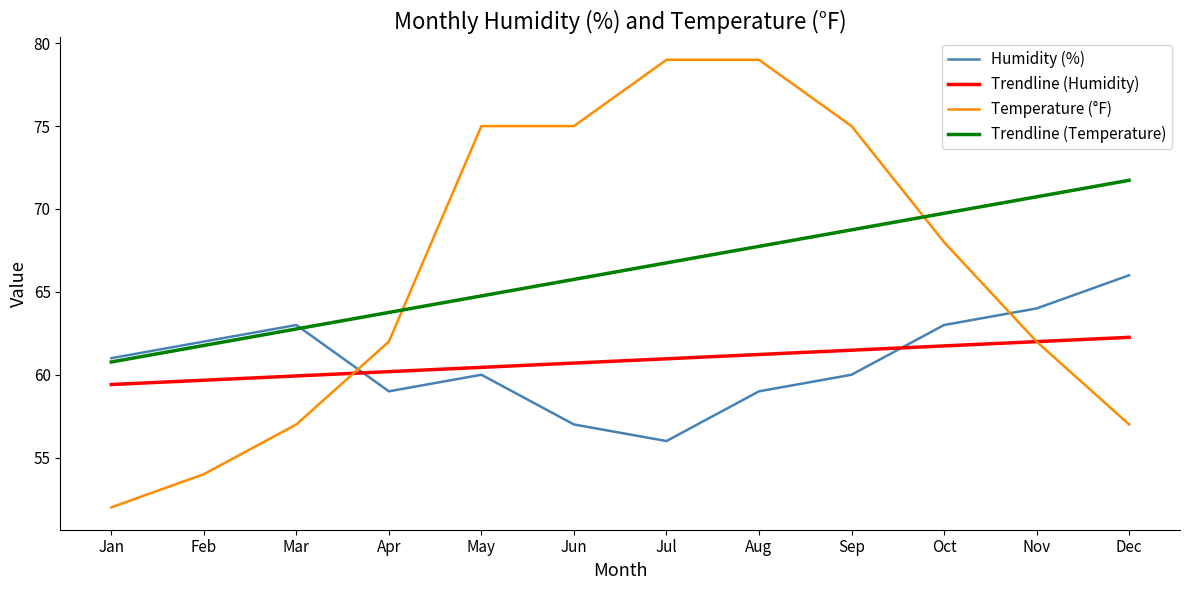

Reading right to left, extract all data points from this chart.

Humidity (%): Dec=66.0	Nov=64.0	Oct=63.0	Sep=60.0	Aug=59.0	Jul=56.0	Jun=57.0	May=60.0	Apr=59.0	Mar=63.0	Feb=62.0	Jan=61.0
Trendline (Humidity): Dec=62.3	Nov=62.0	Oct=61.7	Sep=61.5	Aug=61.2	Jul=61.0	Jun=60.7	May=60.4	Apr=60.2	Mar=59.9	Feb=59.7	Jan=59.4
Temperature (°F): Dec=57.0	Nov=62.0	Oct=68.0	Sep=75.0	Aug=79.0	Jul=79.0	Jun=75.0	May=75.0	Apr=62.0	Mar=57.0	Feb=54.0	Jan=52.0
Trendline (Temperature): Dec=71.7	Nov=70.7	Oct=69.7	Sep=68.7	Aug=67.7	Jul=66.7	Jun=65.8	May=64.8	Apr=63.8	Mar=62.8	Feb=61.8	Jan=60.8